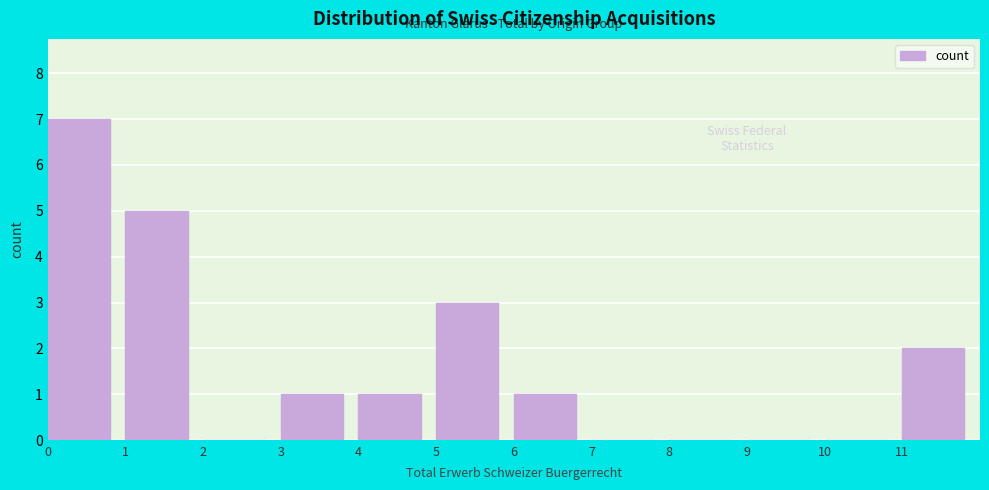

Over which range of the x-axis is the bar tallest?

0 to 1